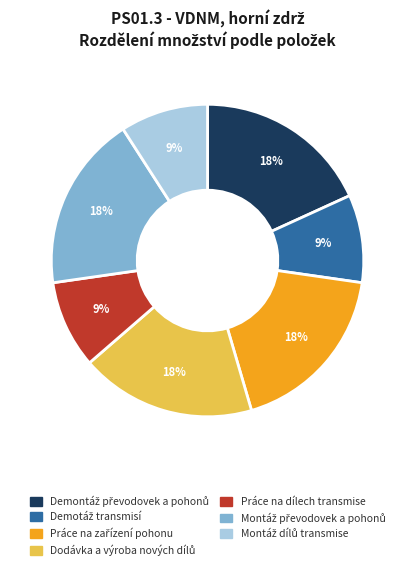

To the nearest percent, what is the average slice percentage?

14%